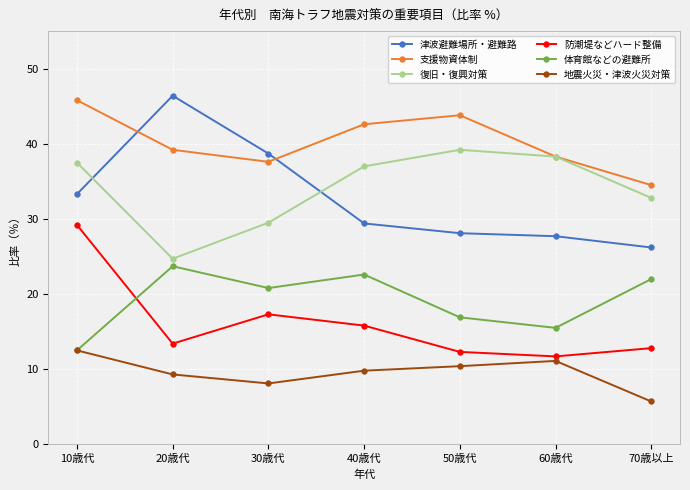

Is it true that 津波避難場所・避難路 equals 38.7 at 30歳代?

True